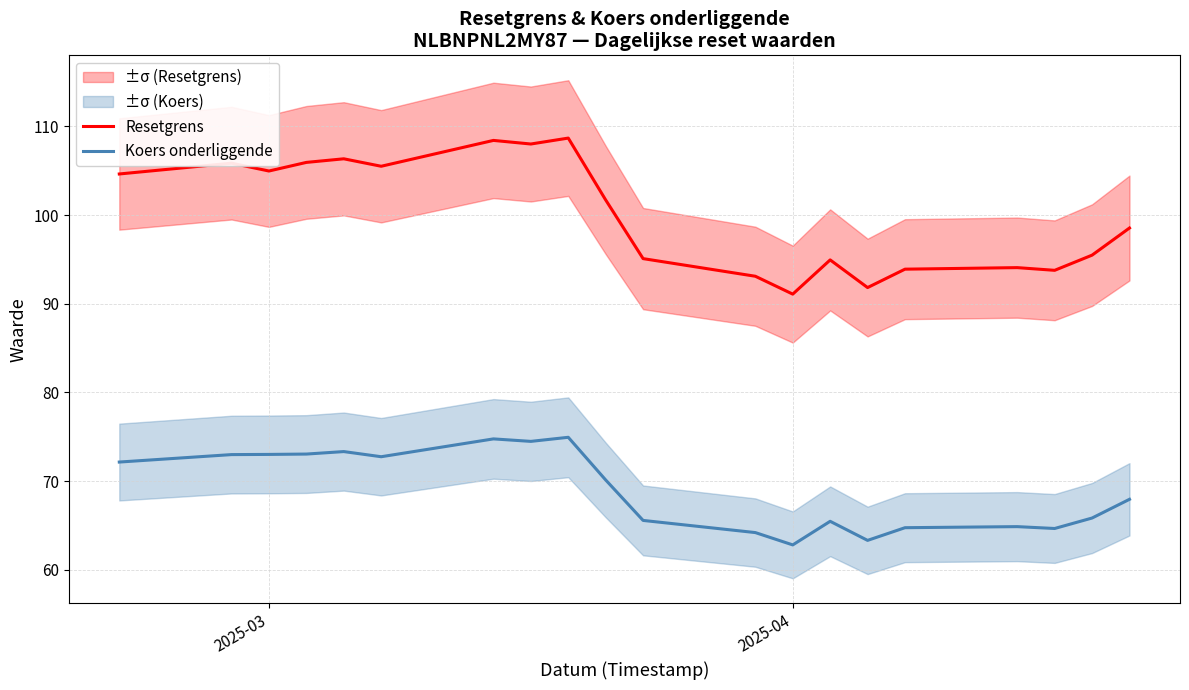

What is the minimum value for Koers onderliggende?

62.8